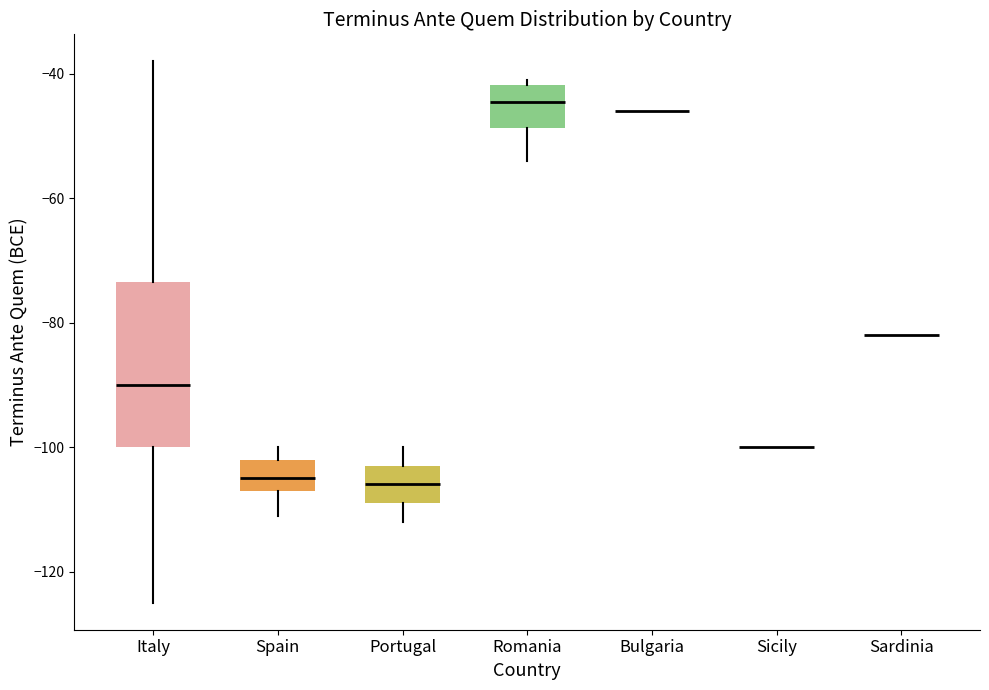

Reading left to right, read every box against the y-axis: the position of its median line, the range the box covers, and the ends of its whiskers. The values are not printed on the chart, so give them approximately, as read against the axis.

Italy: median -90, box -100 to -74, whiskers -124 to -38
Spain: median -104, box -106 to -102, whiskers -110 to -100
Portugal: median -106, box -108 to -102, whiskers -112 to -100
Romania: median -44, box -48 to -42, whiskers -54 to -40
Bulgaria: box collapsed to a line at -46, whiskers -46 to -46
Sicily: box collapsed to a line at -100, whiskers -100 to -100
Sardinia: box collapsed to a line at -82, whiskers -82 to -82